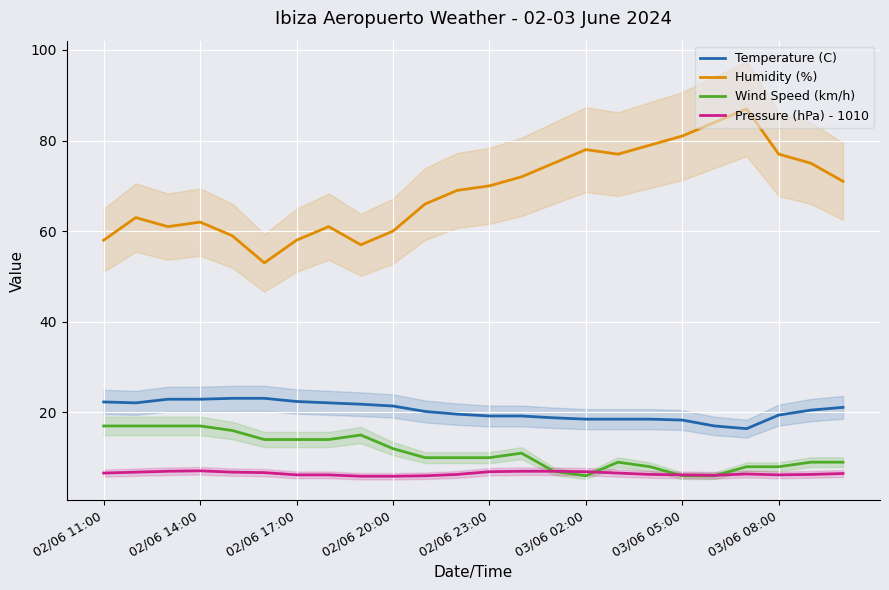

Where is the first local minimum for Pressure (hPa) - 1010?

19